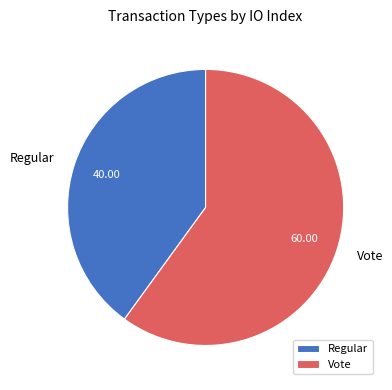

Approximately how many times larger is the value at Regular compared to Vote?

0.7